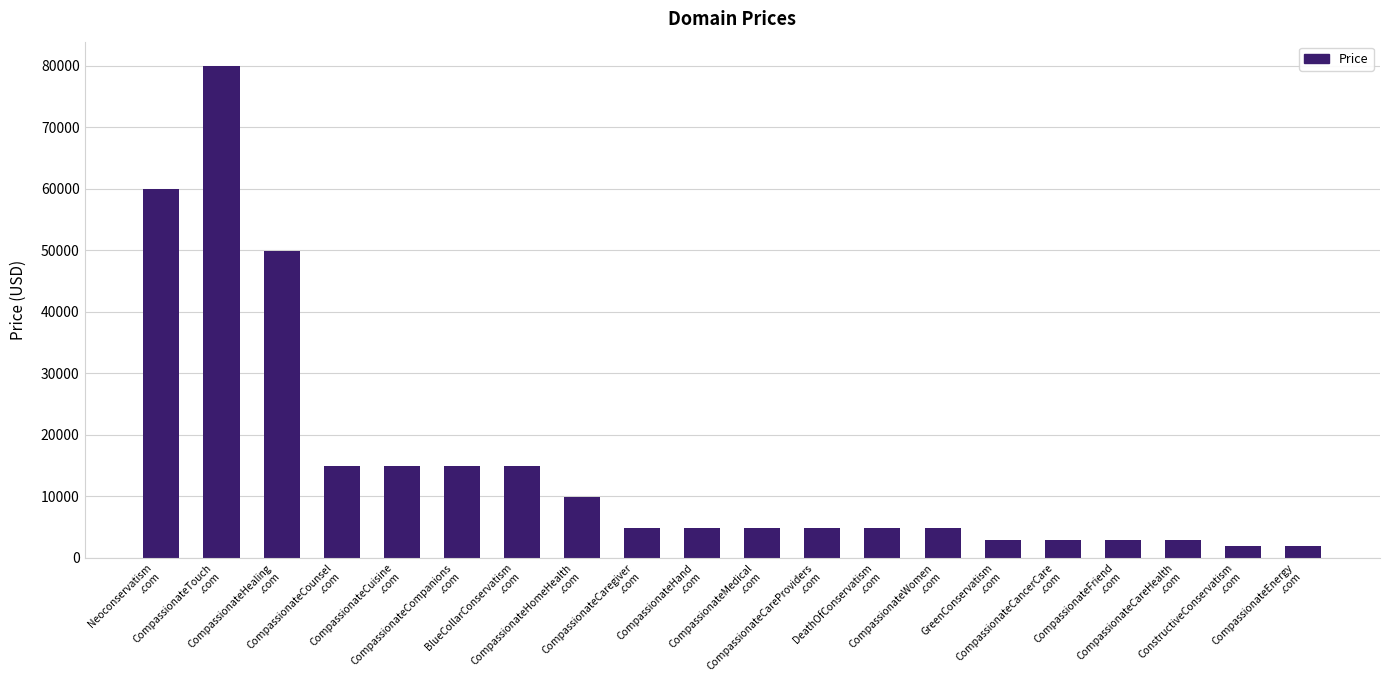

What is the maximum value shown in the chart?

79888